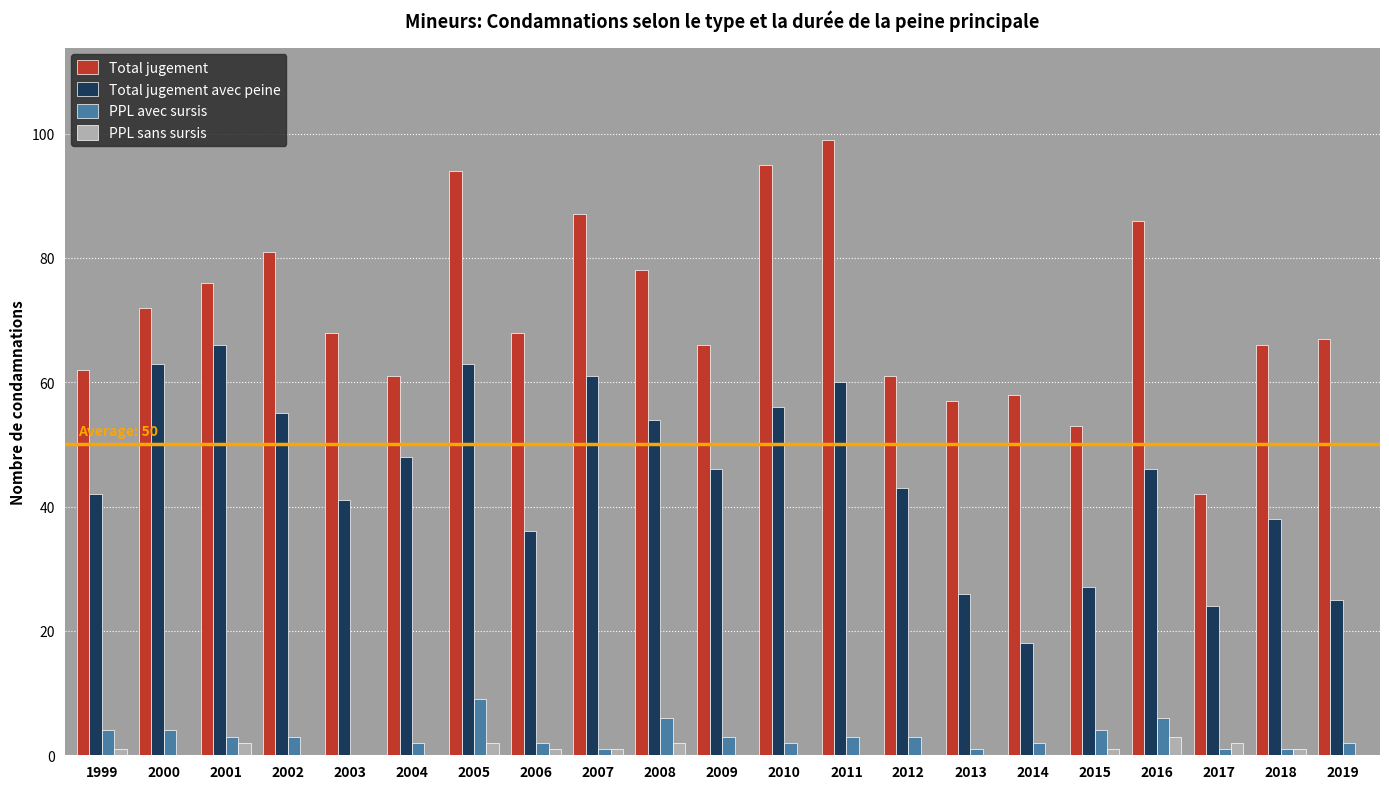

At which category does the chart reach its peak across all series?

2011